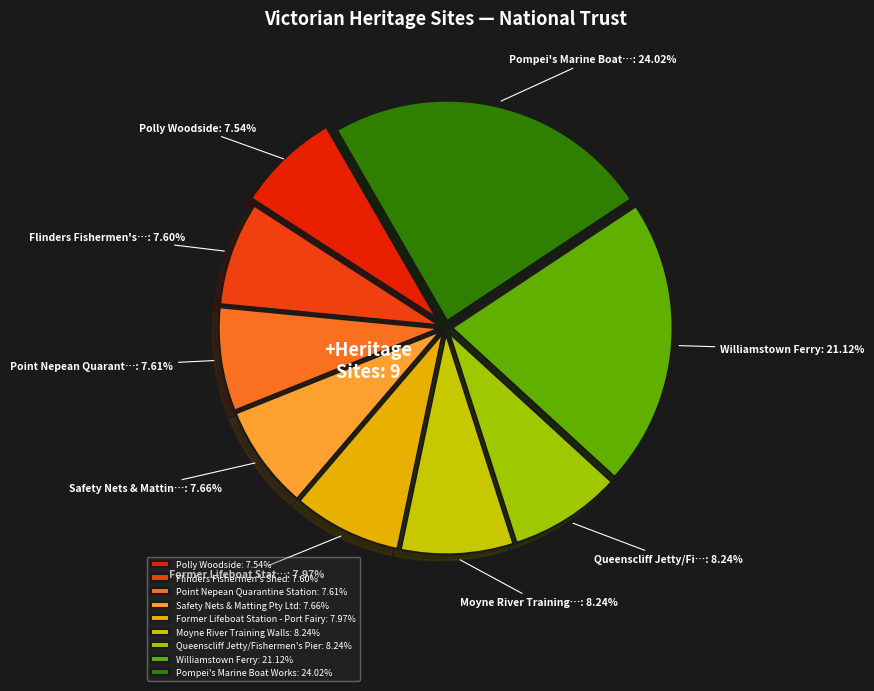

What percentage do Pompei's Marine Boat Works and Polly Woodside together represent?

31.6%